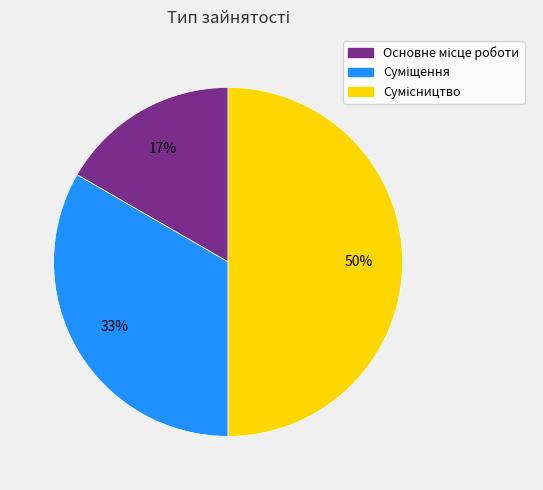

To the nearest percent, what is the difference between the largest and smallest slice percentages?

33%